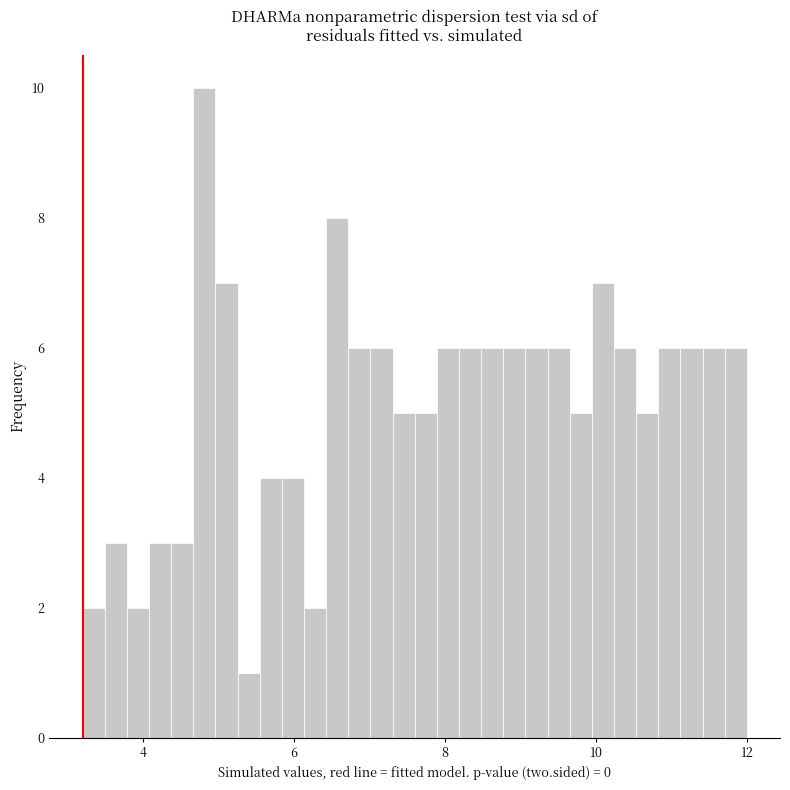

Around what value on the x-axis is the tallest bar? Give the approximate position of its centre, as read against the axis.

4.8